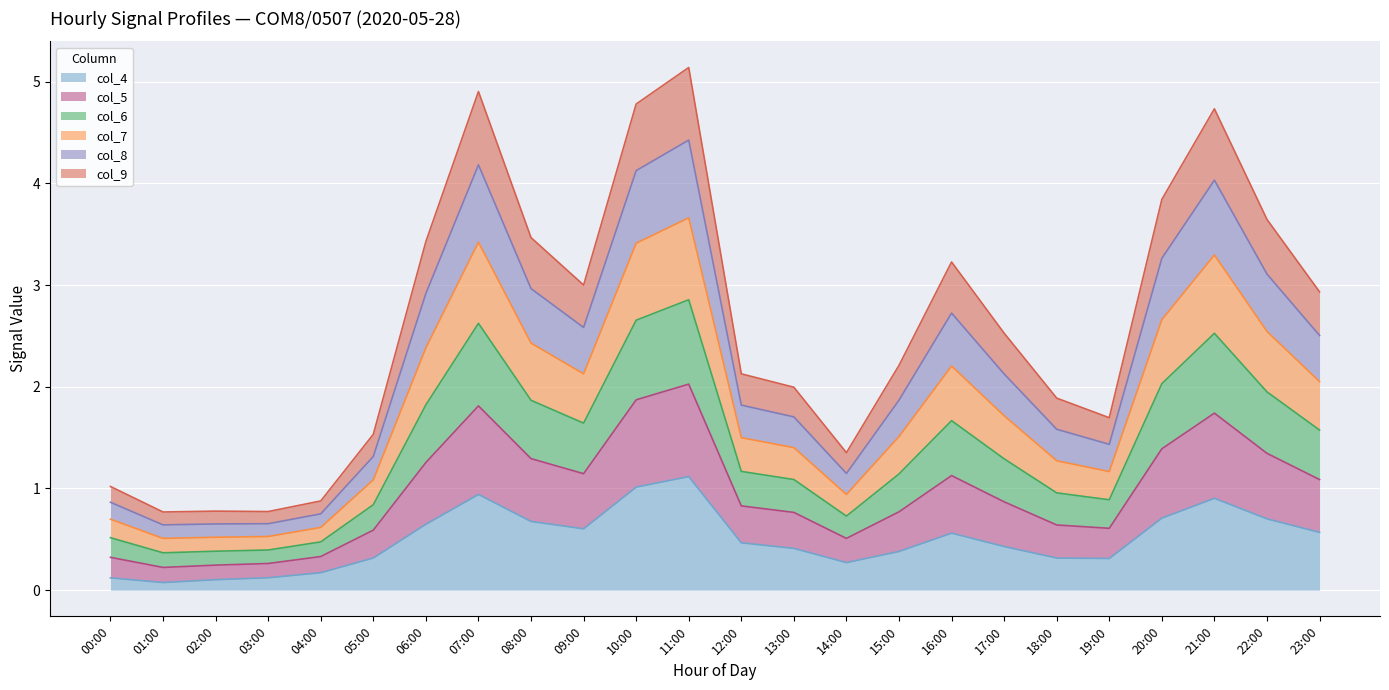

True or false: col_7 and col_5 cross at least once.

False